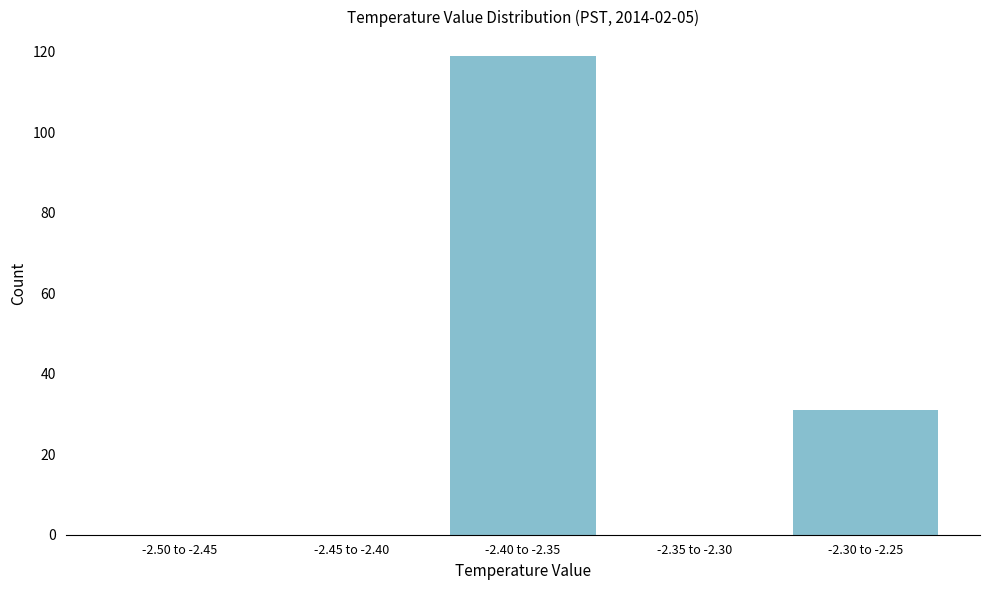

Reading left to right, extract all data points from this chart.

-2.50 to -2.45=0	-2.45 to -2.40=0	-2.40 to -2.35=119	-2.35 to -2.30=0	-2.30 to -2.25=31